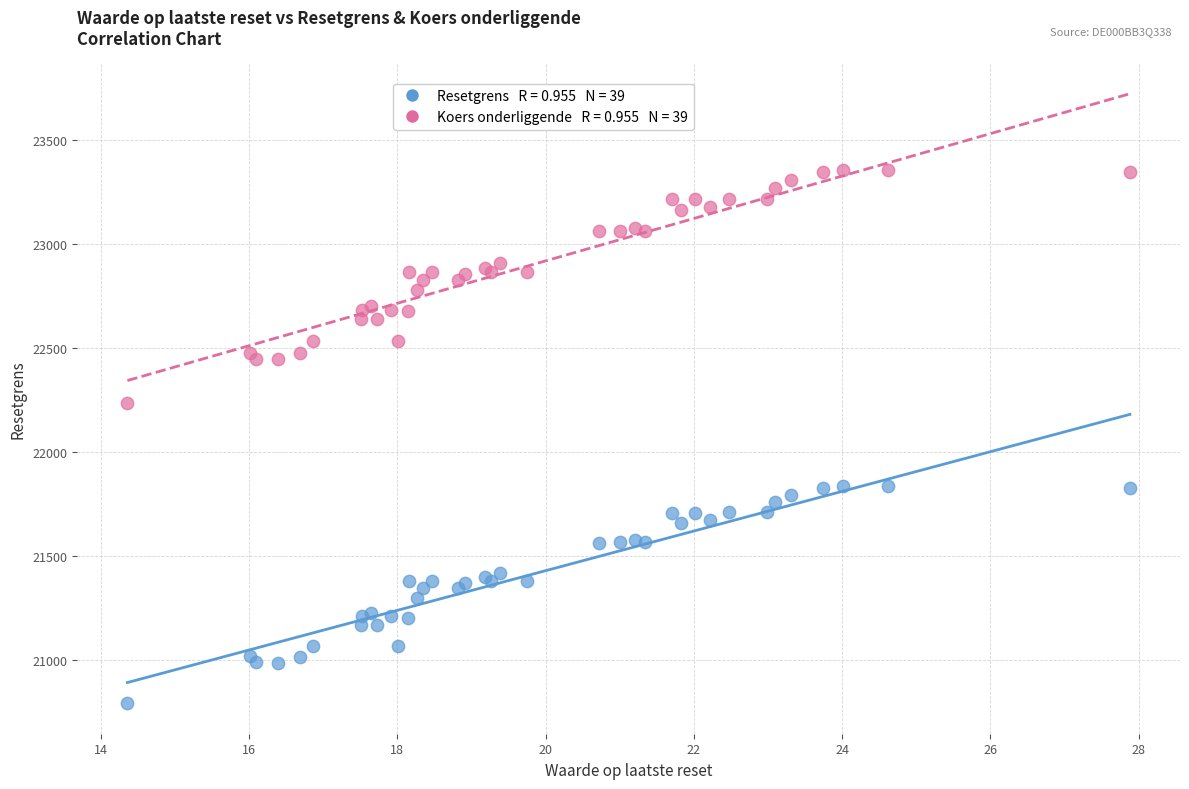

Across all series, what Y value is closest to 22074?

22237.7